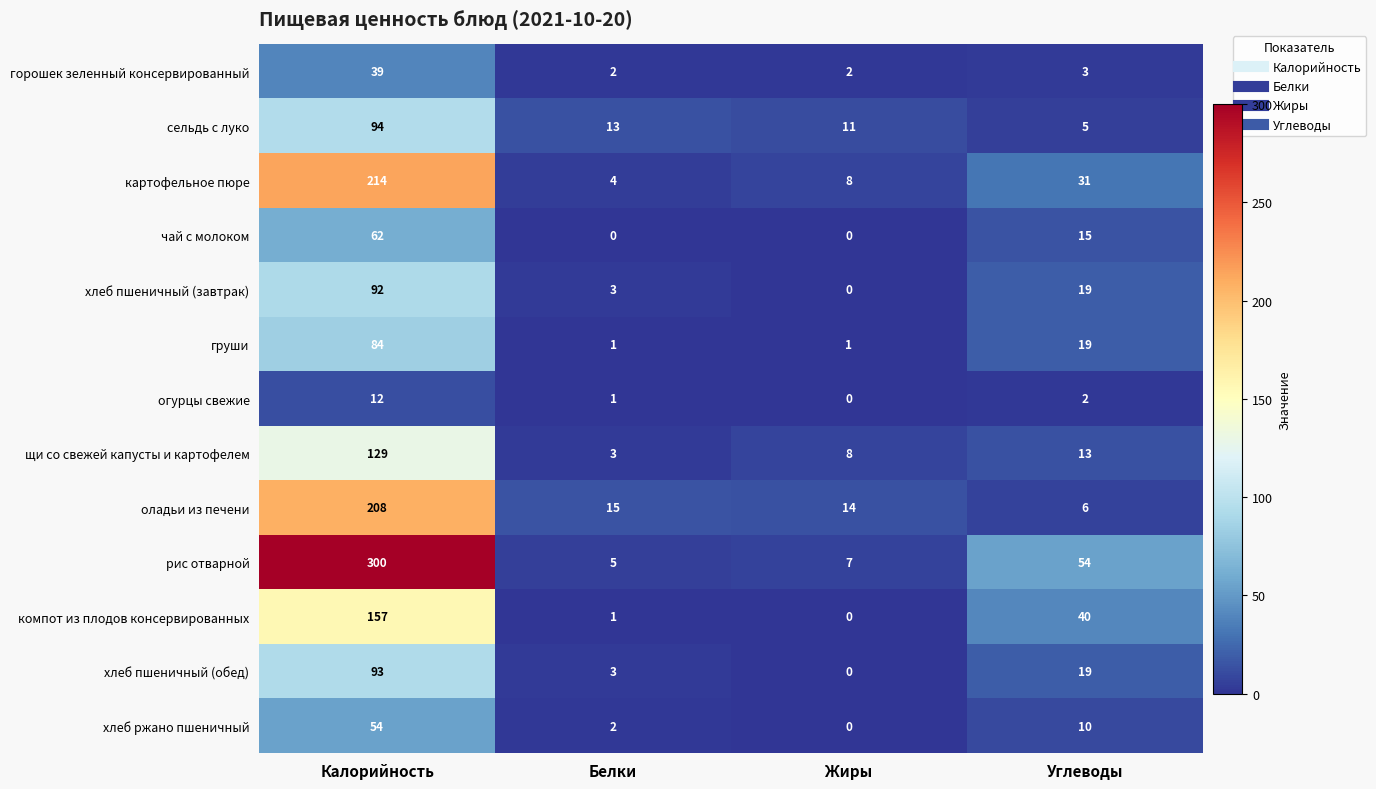

Is the value of хлеб ржано пшеничный at Углеводы greater than the value of чай с молоком at Углеводы?

No